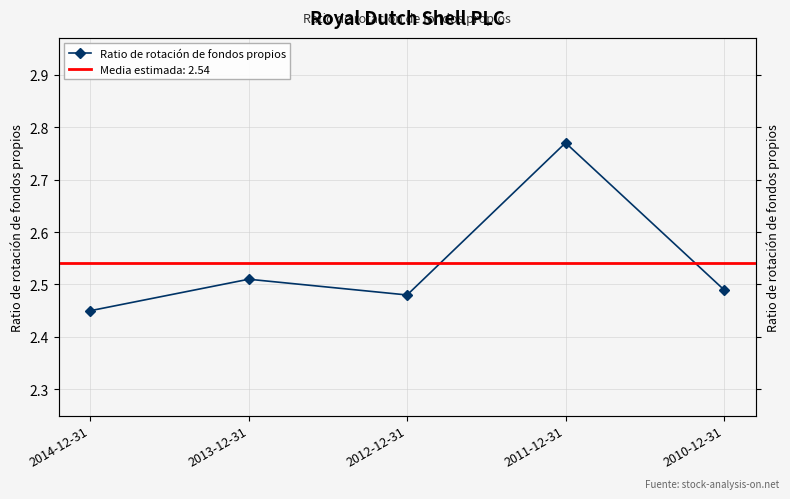

Rank the categories by value from lowest to highest.

2014-12-31, 2012-12-31, 2010-12-31, 2013-12-31, 2011-12-31